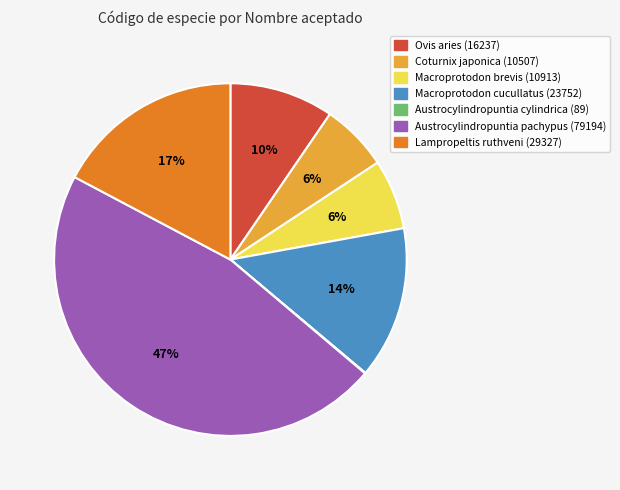

True or false: Macroprotodon cucullatus accounts for 14% of the total.

True